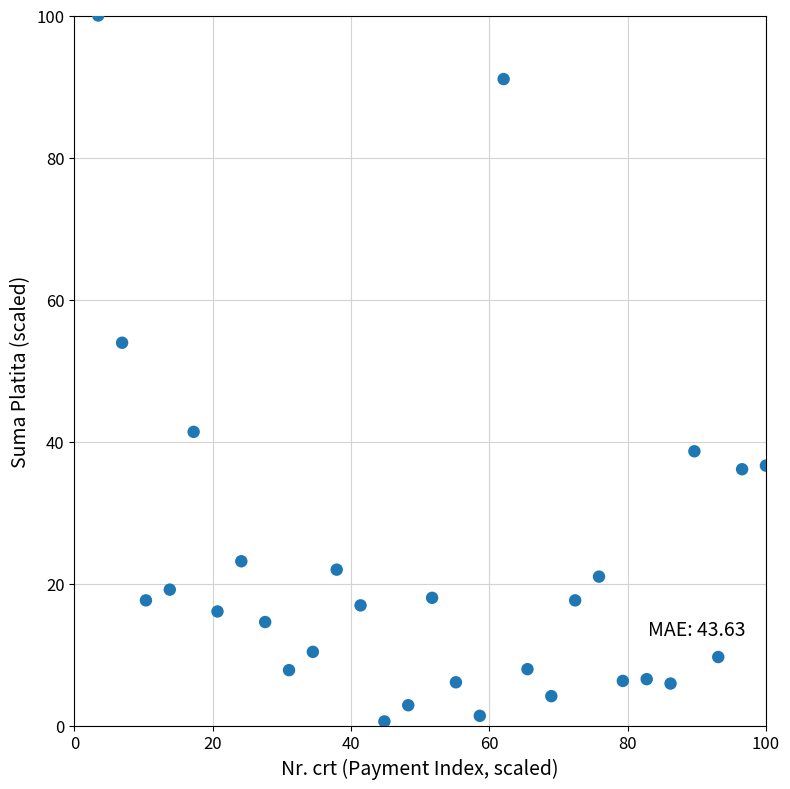

What is the range of X values (max minus min)?

96.6